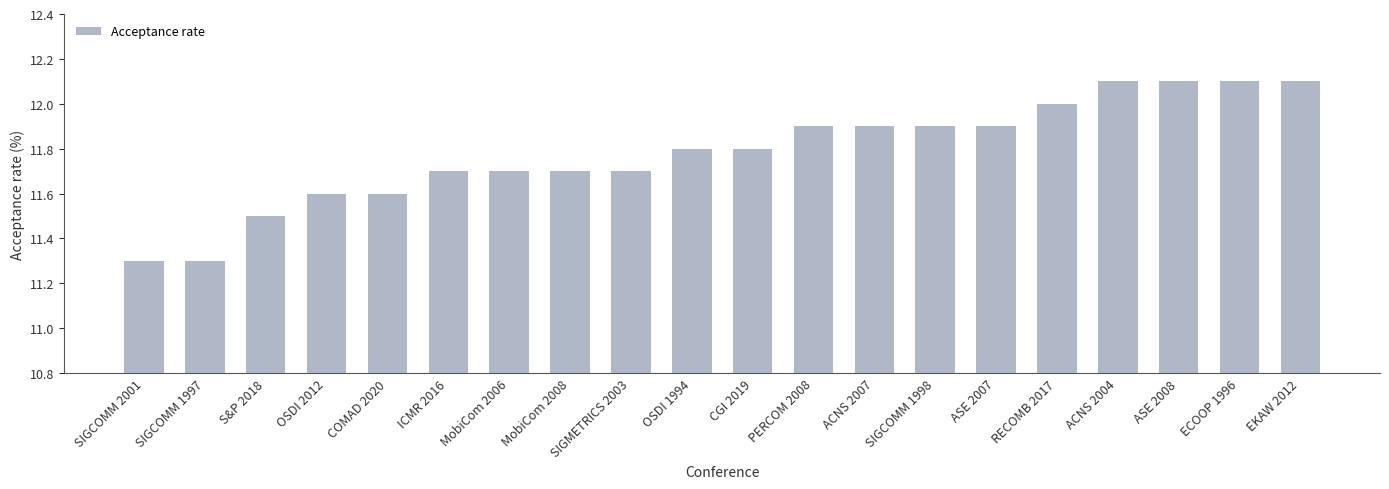

What is the minimum value shown in the chart?

11.3